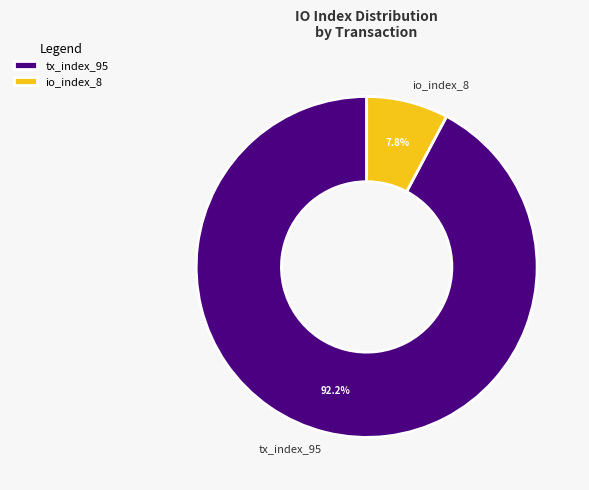

Is it true that tx_index_95 is 92% of the pie?

True